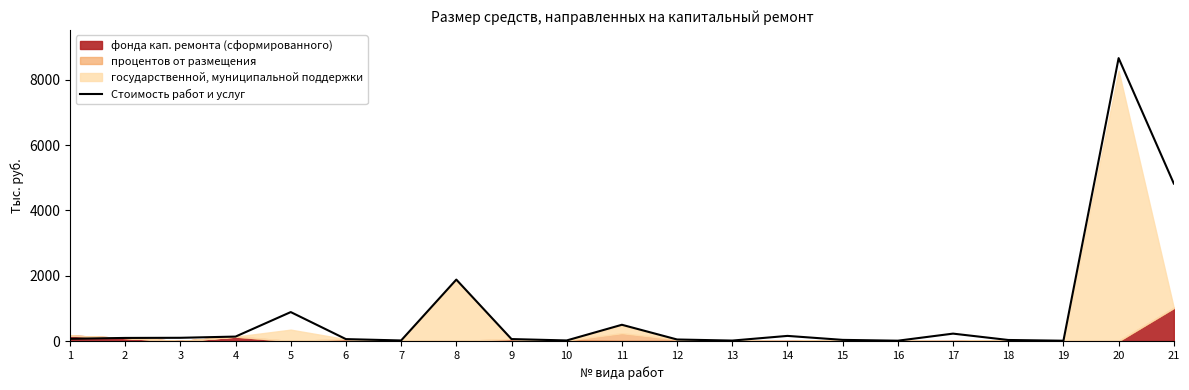

Does the chart display data point markers on the line(s)?

No